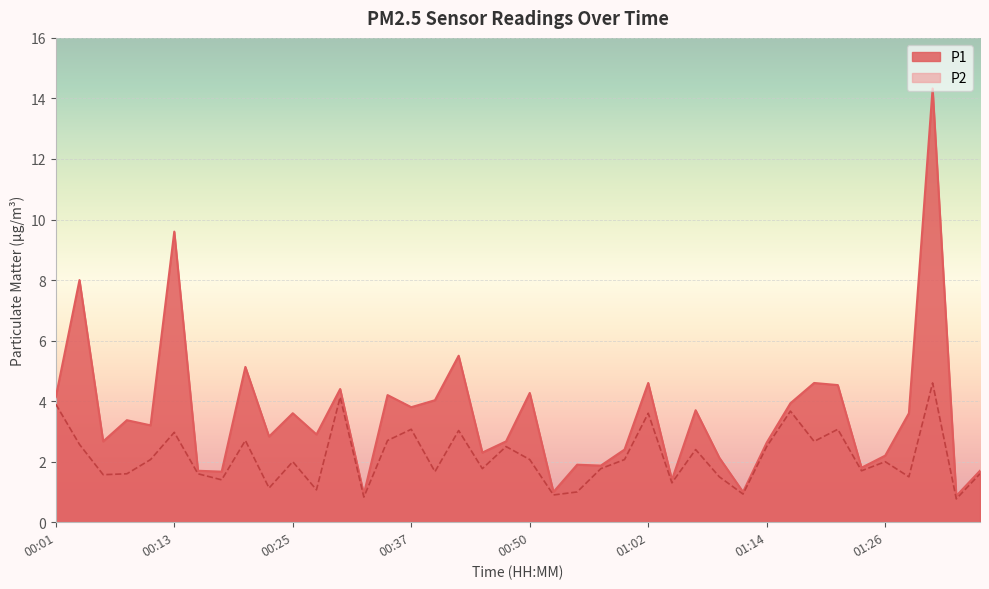

Is the value of P2 at 01:04 greater than the value of P1 at 00:47?

No